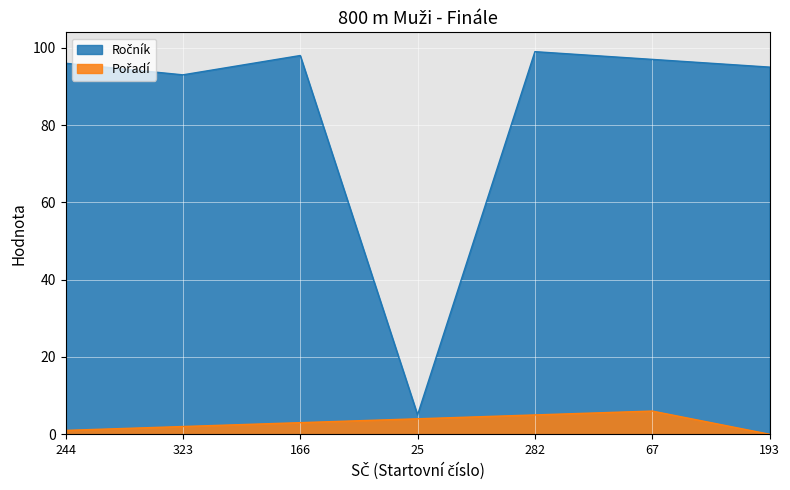

What is the total value across all series at 244?

97